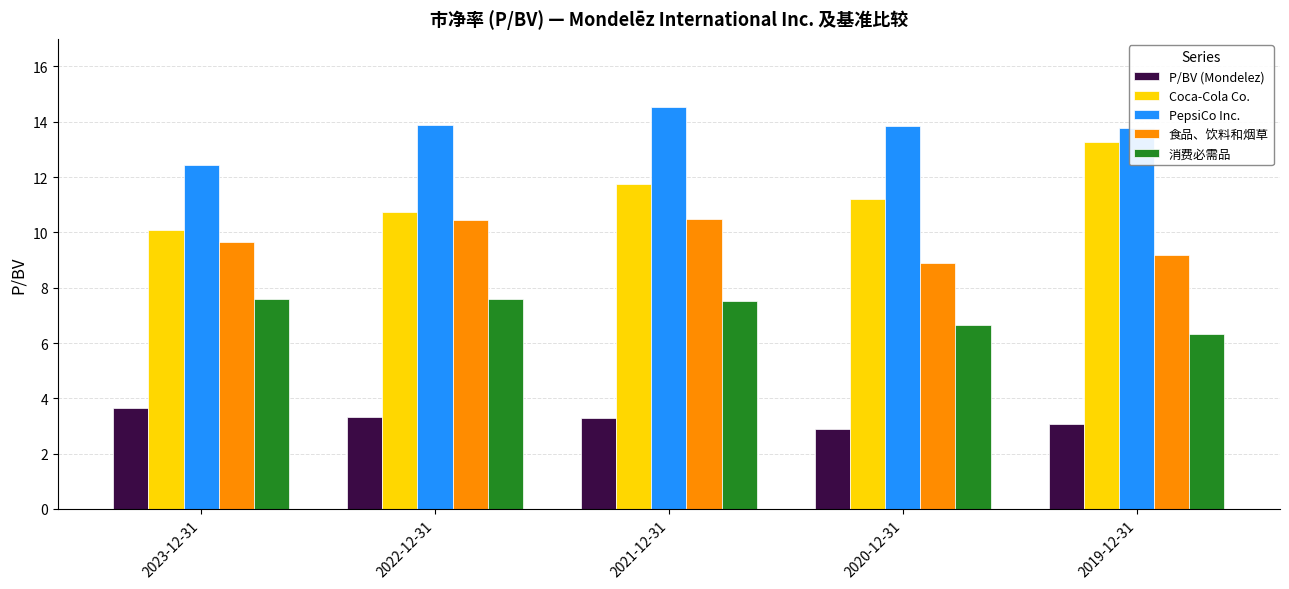

The 消费必需品 series shows 2.8 at 2023-12-31. True or false?

False